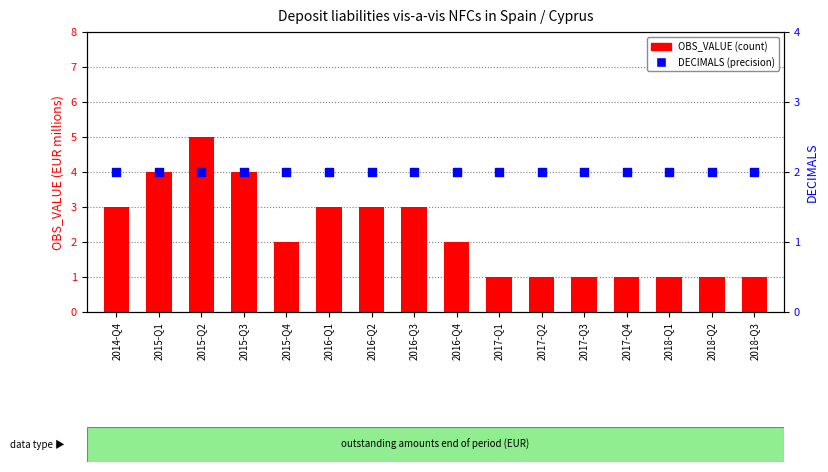

Which series contains the lowest Y value?

OBS_VALUE